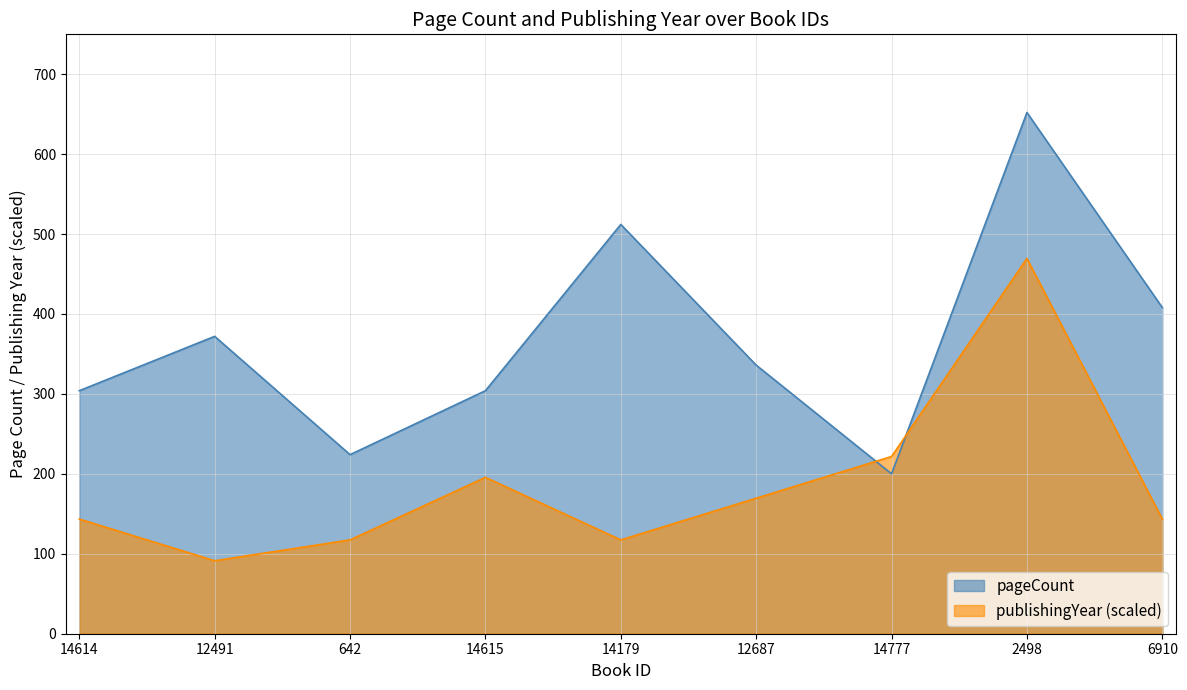

How many data points in pageCount are above 336?

4